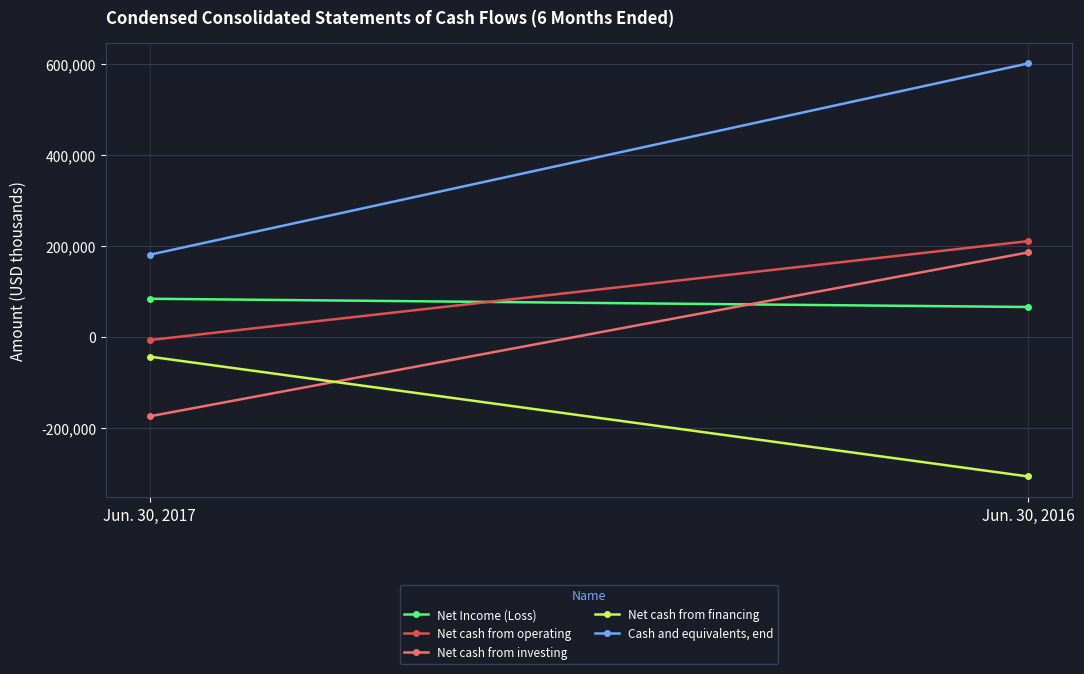

How many series are shown in this chart?

5